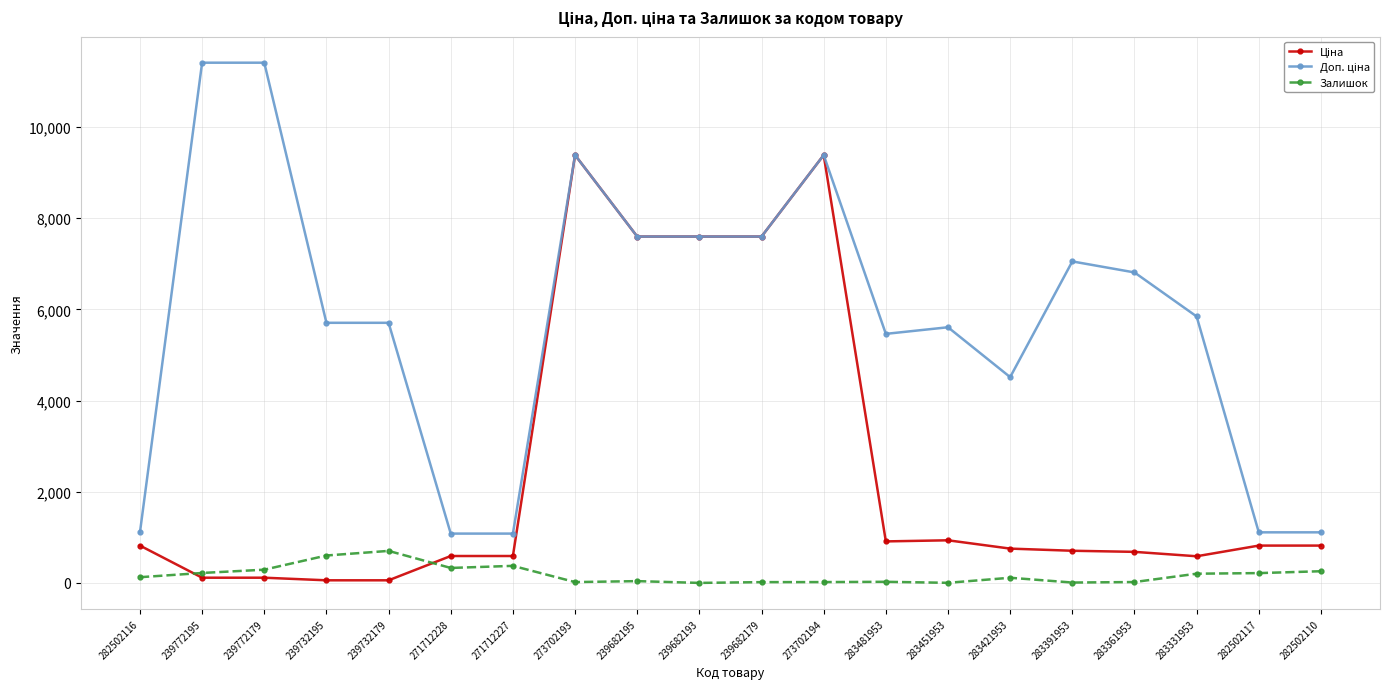

Is it true that Залишок equals 374.0 at 271712227?

True